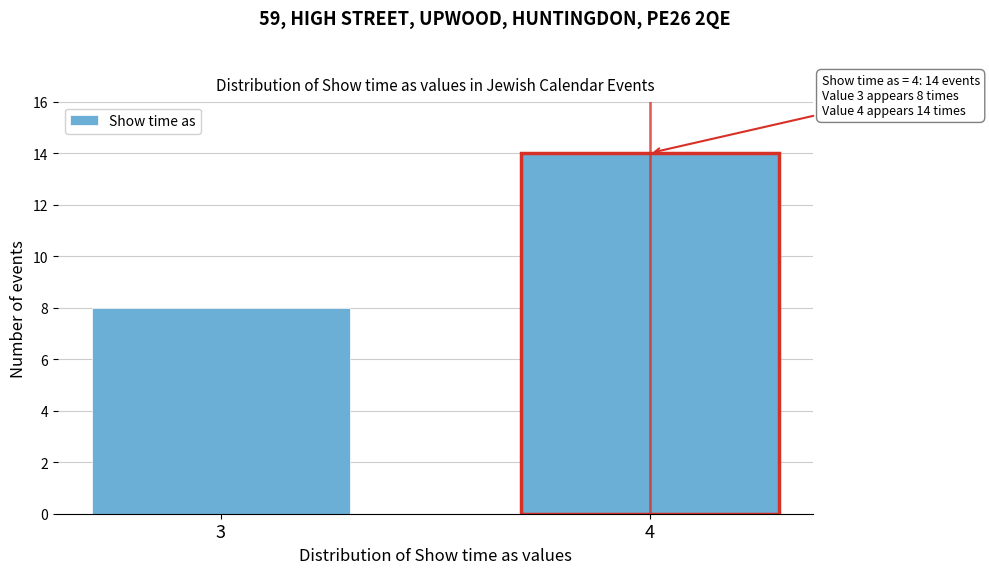

Reading left to right, transcribe all the data shown in this chart.

3=8	4=14